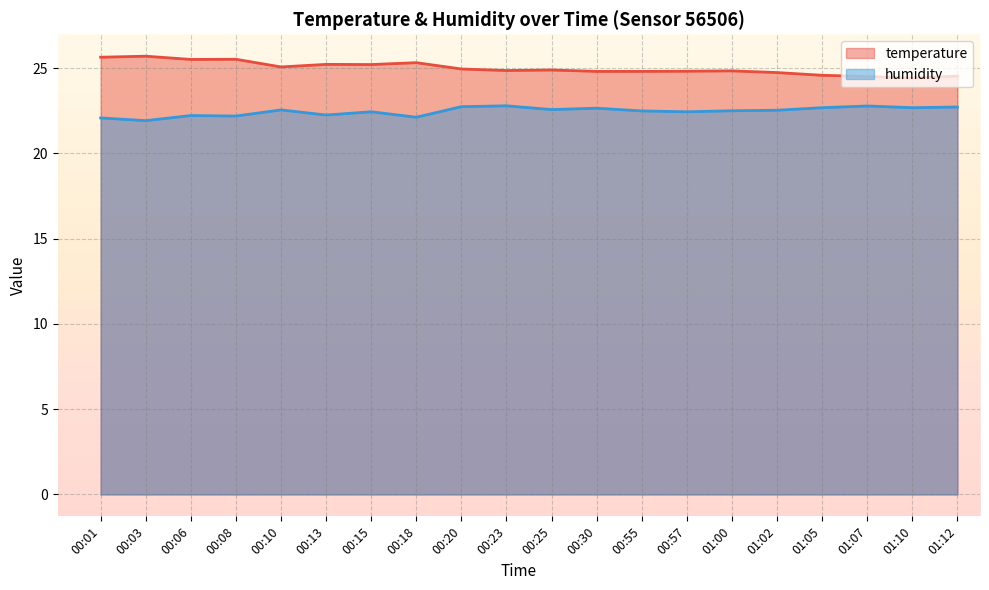

Reading left to right, what are all the values shown in this chart?

temperature: 00:01=25.6	00:03=25.7	00:06=25.5	00:08=25.5	00:10=25.1	00:13=25.2	00:15=25.2	00:18=25.3	00:20=24.9	00:23=24.9	00:25=24.9	00:30=24.8	00:55=24.8	00:57=24.8	01:00=24.8	01:02=24.7	01:05=24.6	01:07=24.5	01:10=24.4	01:12=24.5
humidity: 00:01=22.1	00:03=21.9	00:06=22.2	00:08=22.2	00:10=22.6	00:13=22.2	00:15=22.4	00:18=22.1	00:20=22.7	00:23=22.8	00:25=22.6	00:30=22.6	00:55=22.5	00:57=22.4	01:00=22.5	01:02=22.5	01:05=22.7	01:07=22.8	01:10=22.7	01:12=22.7